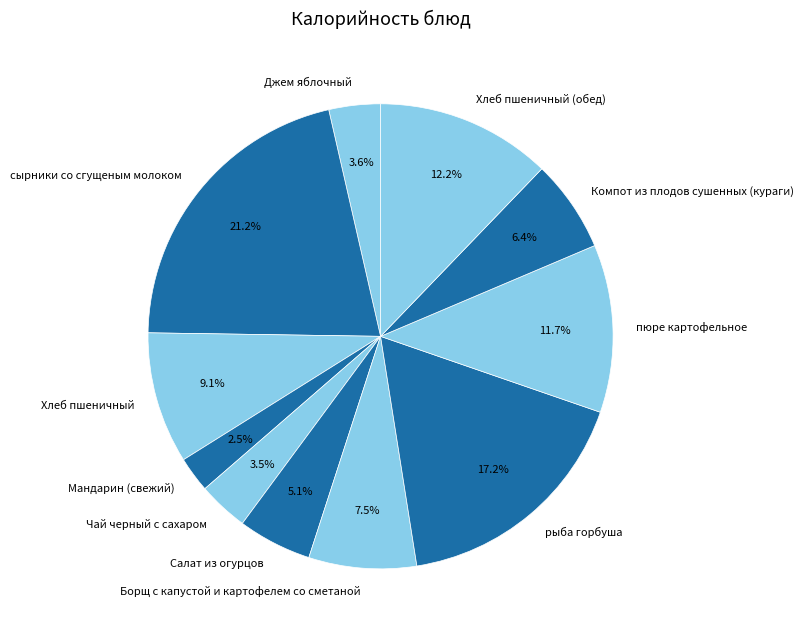

To the nearest percent, what is the average slice percentage?

9%